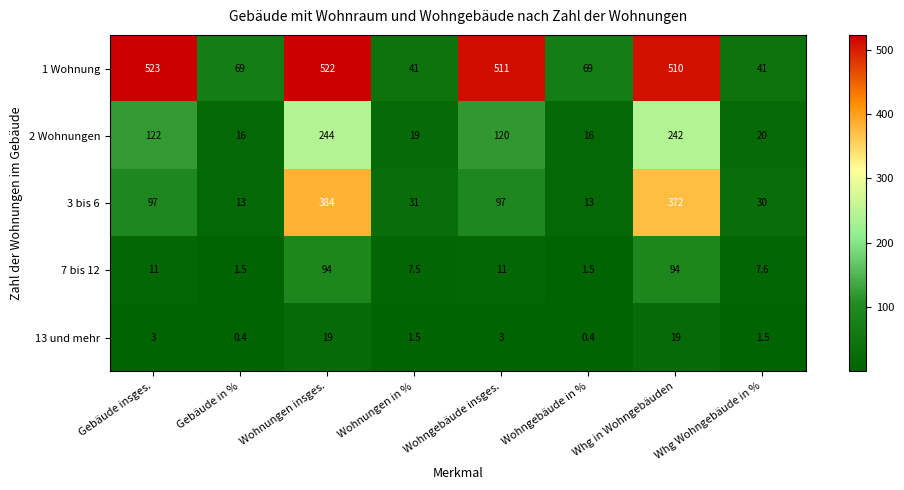

What is the average value of the 3 bis 6 series?

129.6